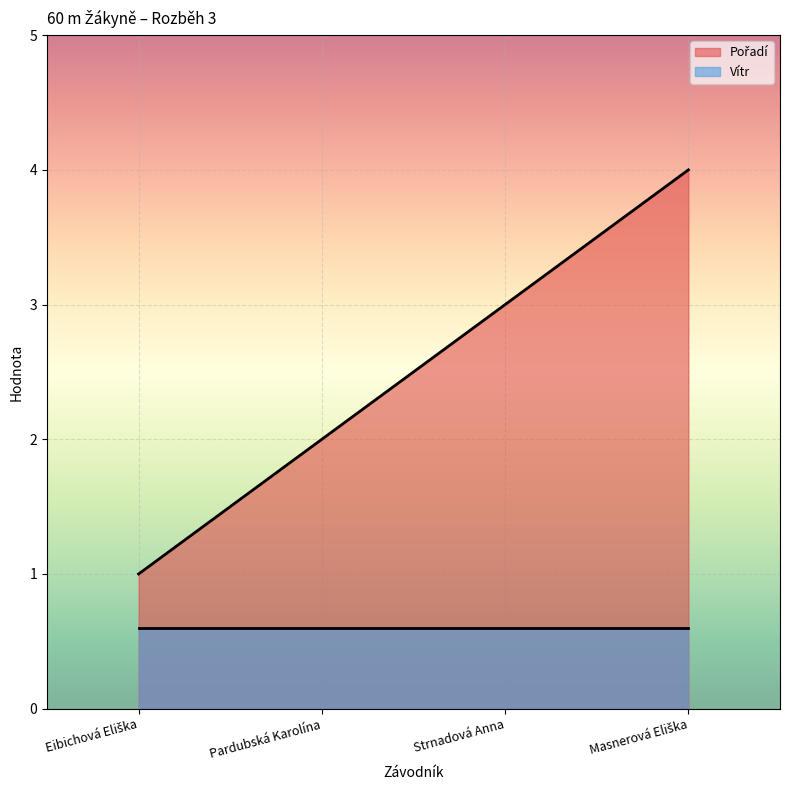

At which label is the value closest to 2?

Pardubská Karolína